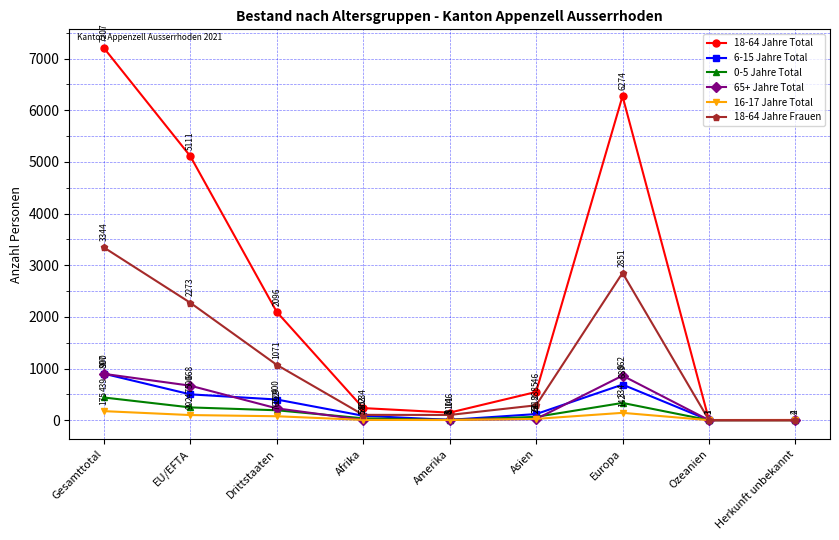

What is the sum of all 18-64 Jahre Total values?

21621